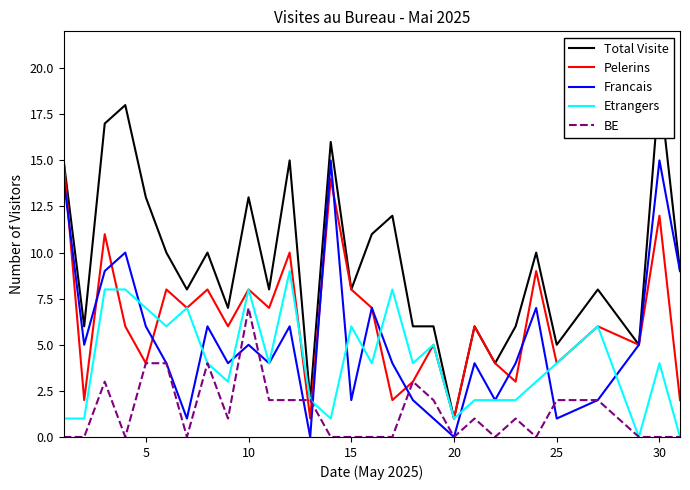

What is the difference between the maximum and second lowest values in the Etrangers series?

9